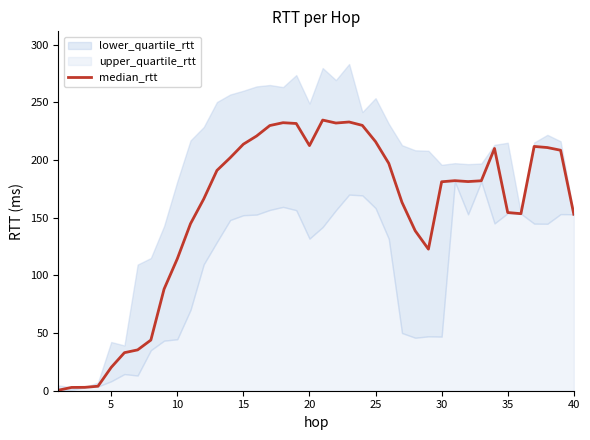

What is the highest value of the median_rtt series?

234.7